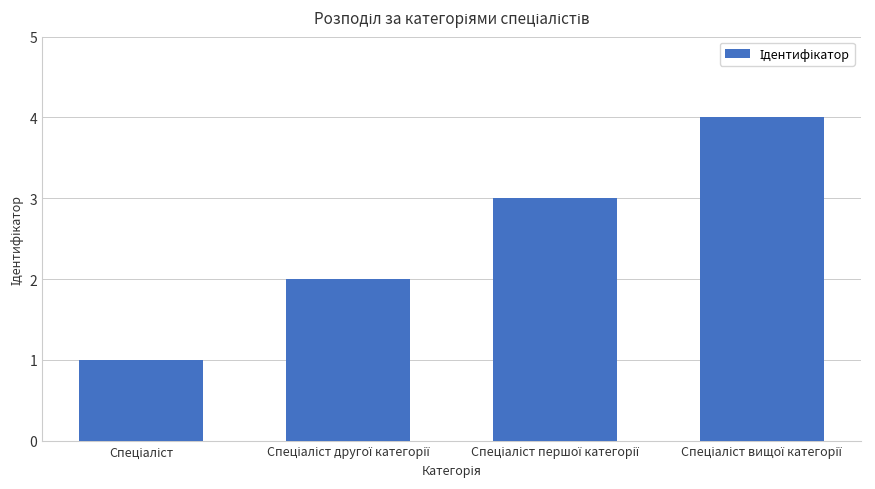

What is the sum of all values?

10